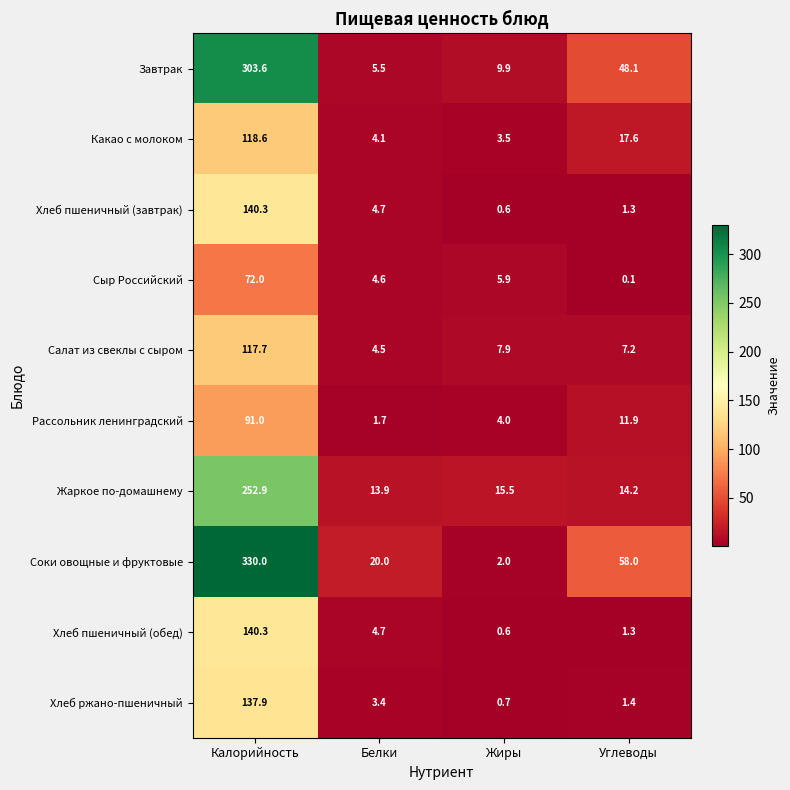

The Какао с молоком series shows 17.6 at Углеводы. True or false?

True